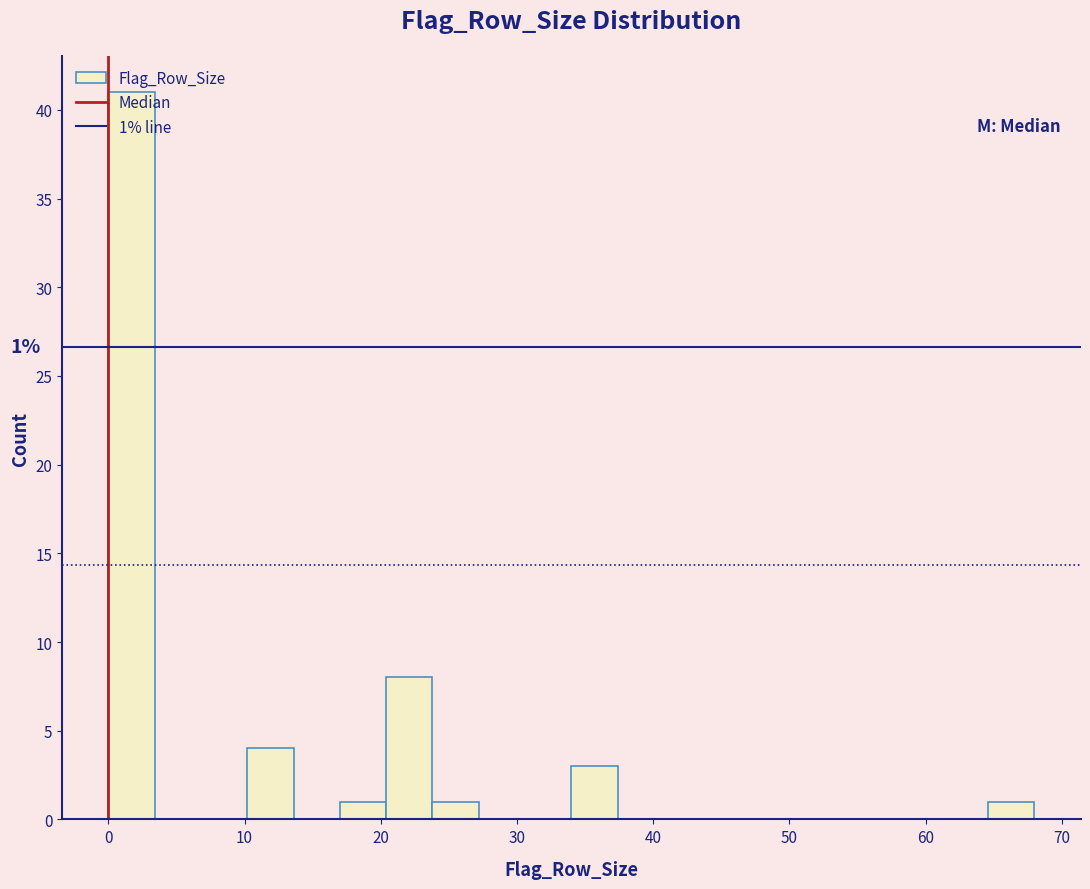

Around what value on the x-axis is the tallest bar? Give the approximate position of its centre, as read against the axis.

2